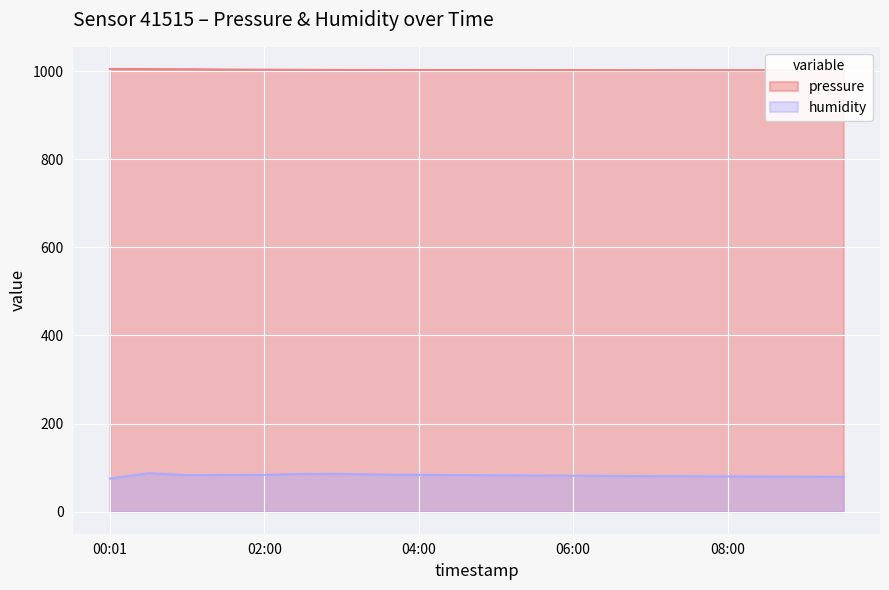

Rank the series by their average value, from highest to lowest.

pressure, humidity